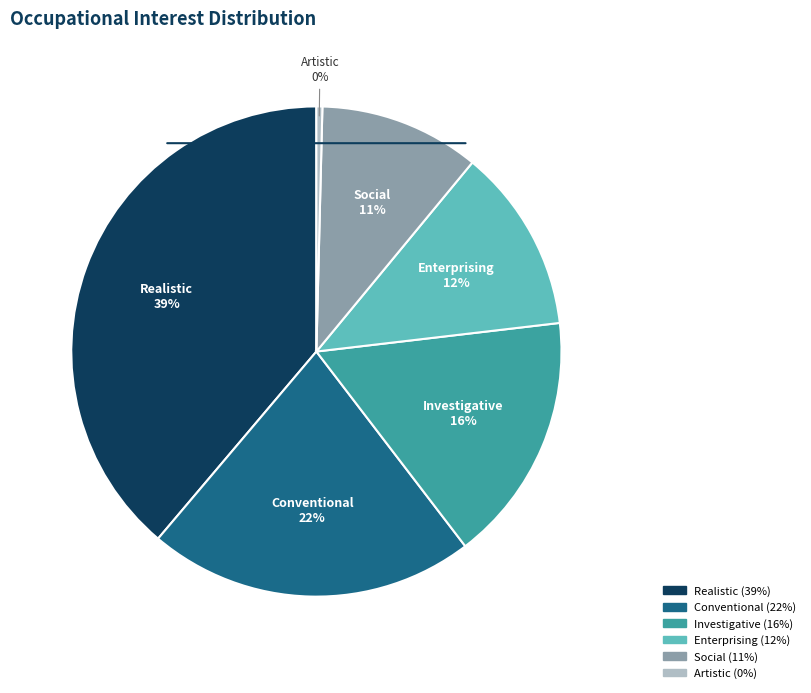

To the nearest percent, what portion does Enterprising represent?

12%